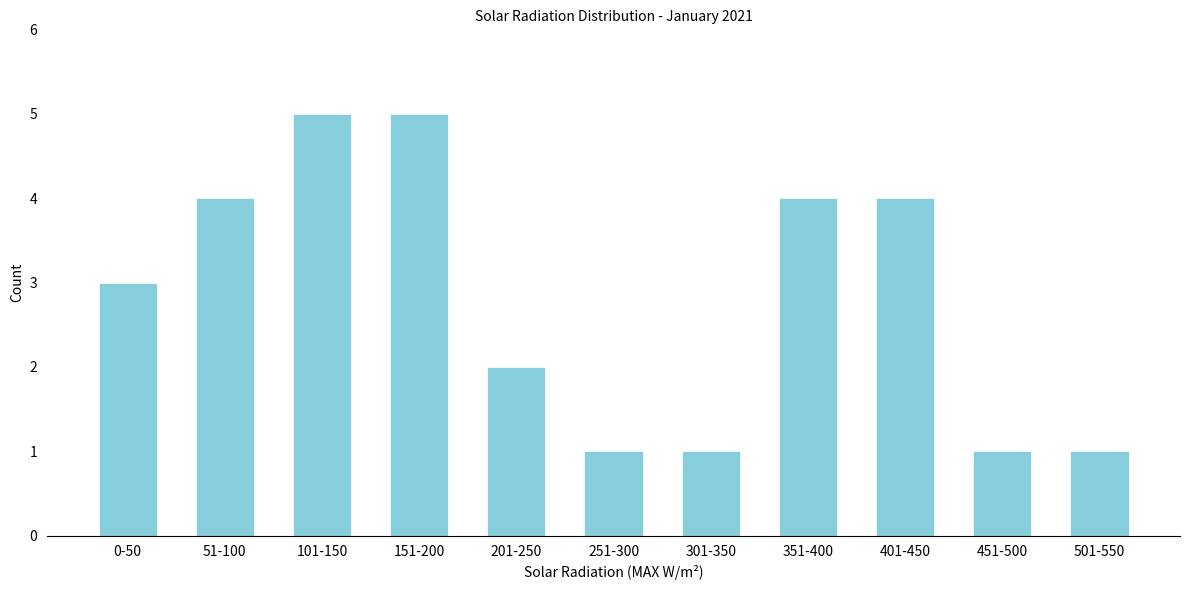

Reading left to right, transcribe all the data shown in this chart.

3	4	5	5	2	1	1	4	4	1	1